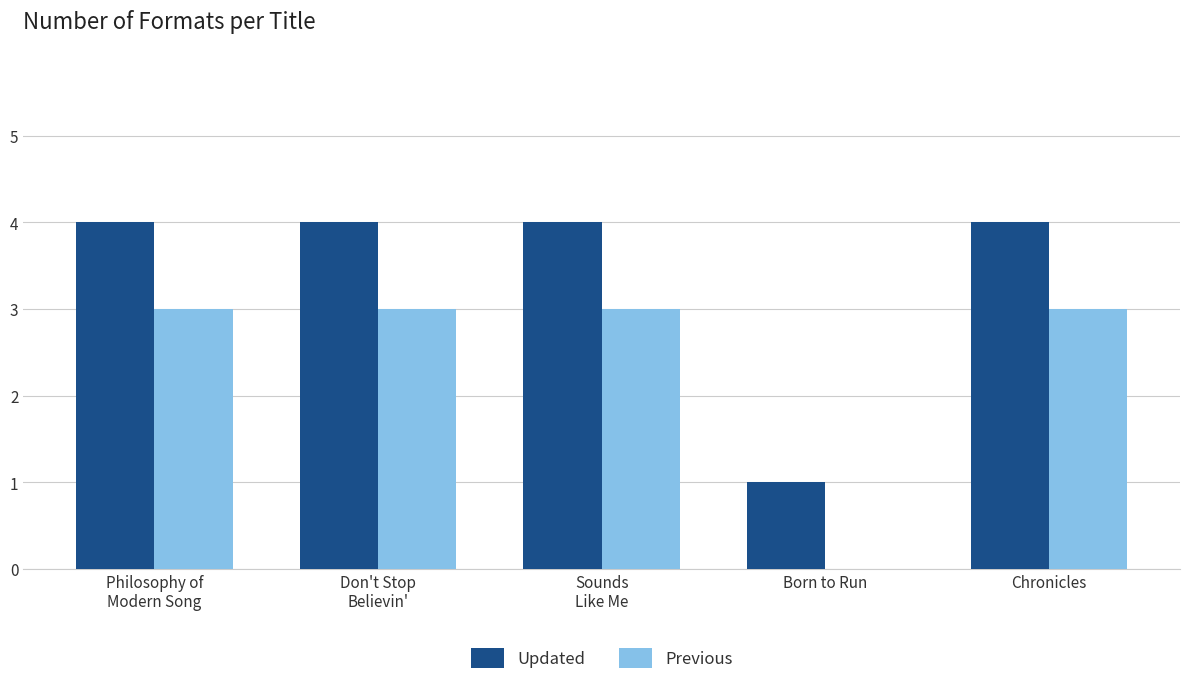

At which label is Updated closest to 2?

Born to Run